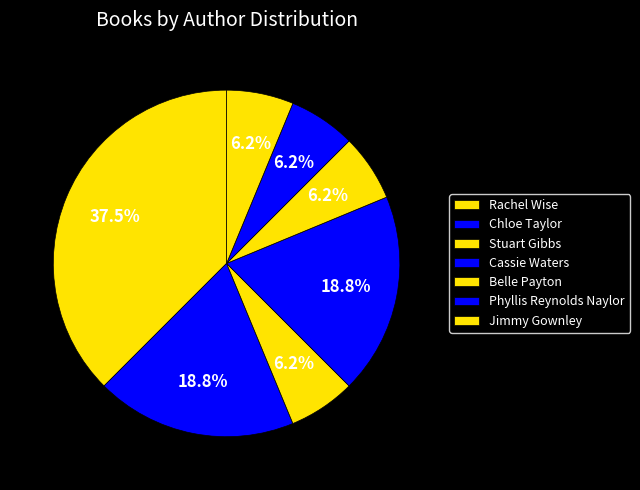

To the nearest percent, what percentage of the pie is Phyllis Reynolds Naylor?

6%